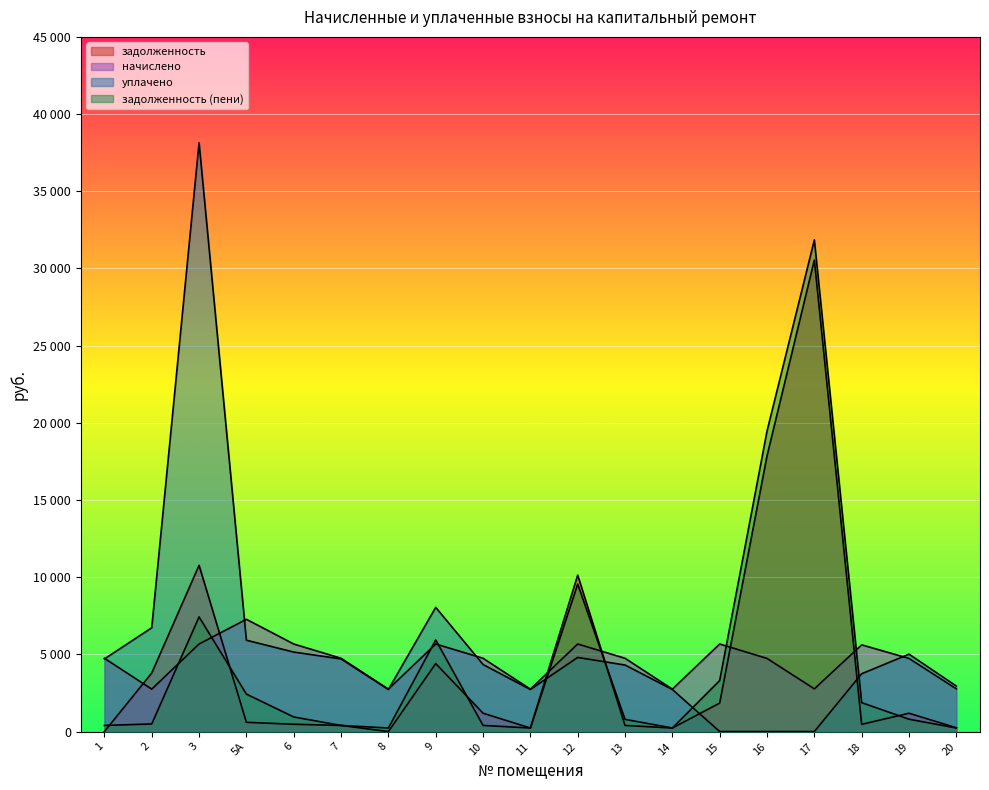

What is the highest value of the начислено series?

7272.1